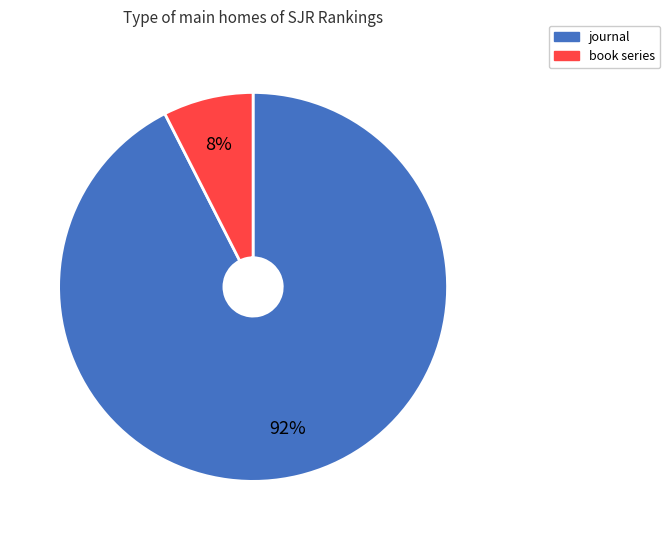

To the nearest percent, what percentage of the pie is journal?

92%